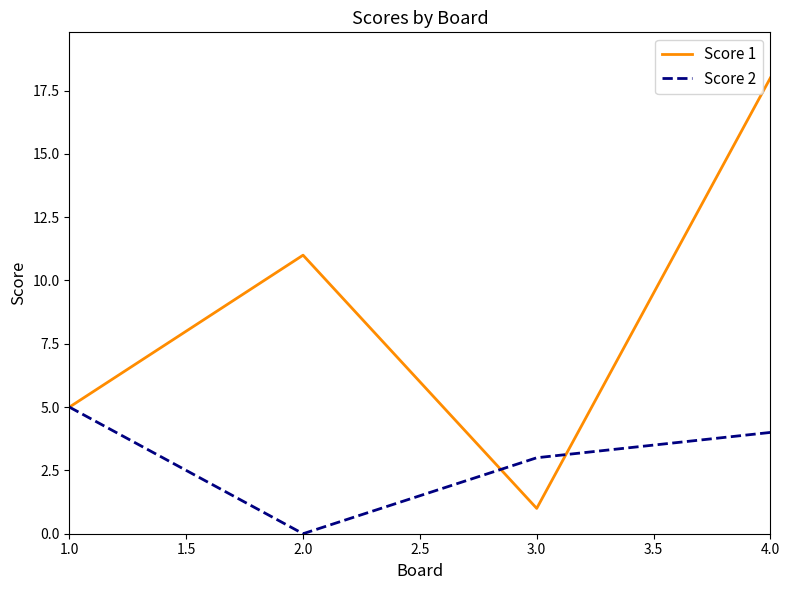

Reading left to right, extract all data points from this chart.

Score 1: 5	11	1	18
Score 2: 5	0	3	4